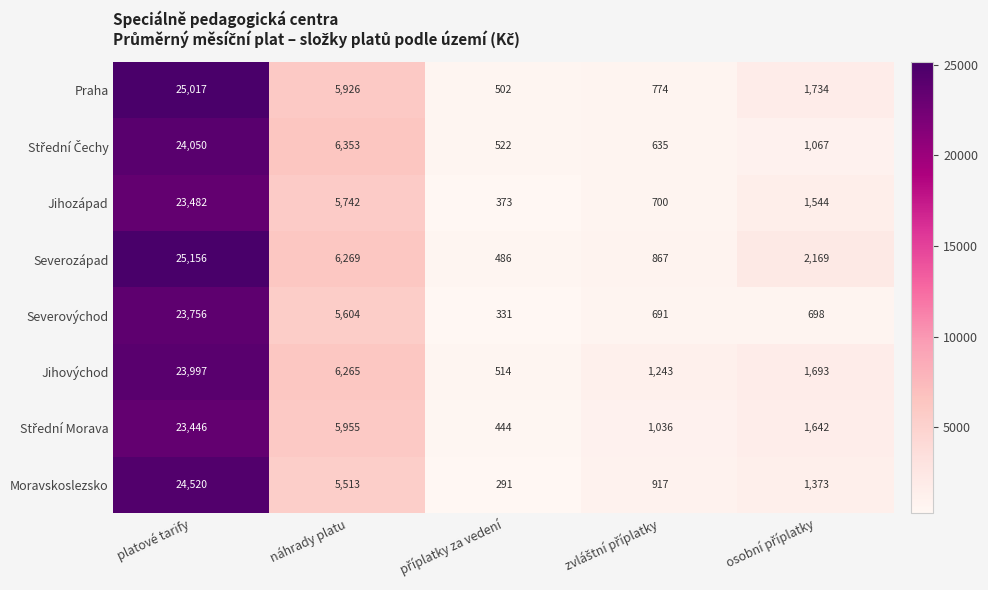

What is the minimum value shown in the chart?

291